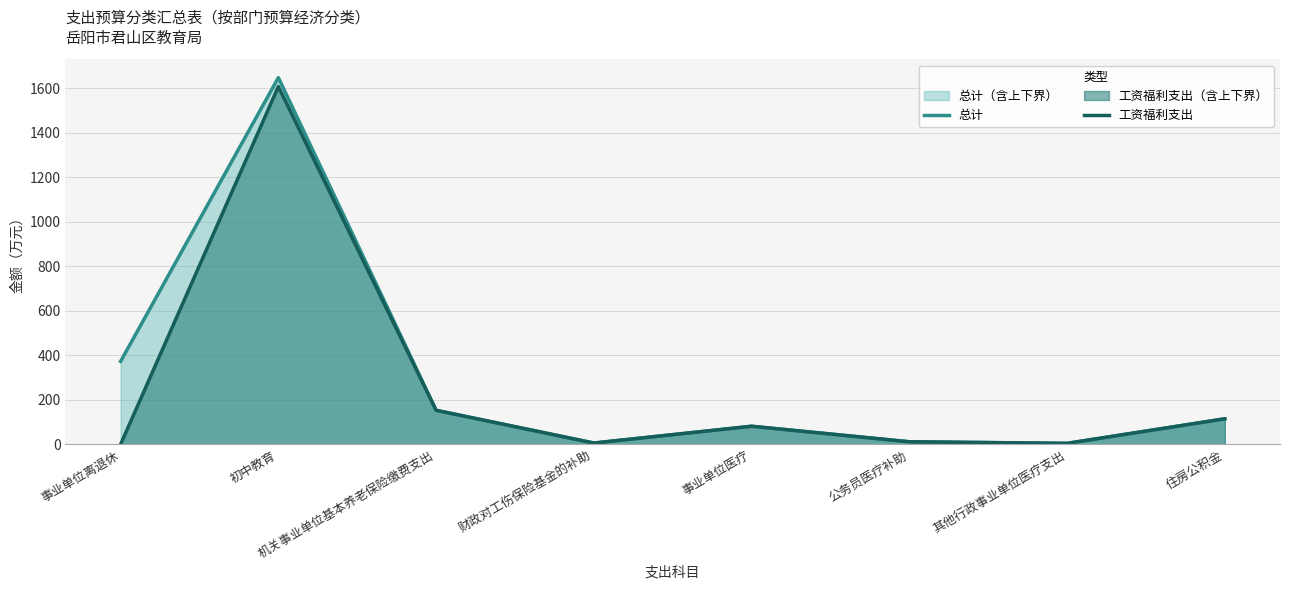

How many lines are shown in the chart?

2